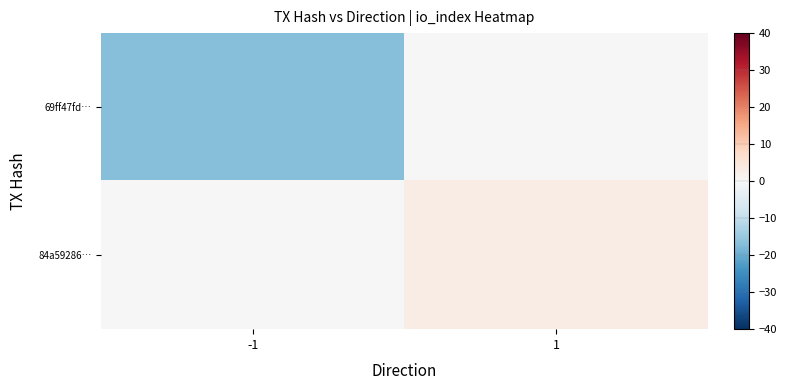

Which label corresponds to the smallest value in the chart?

-1